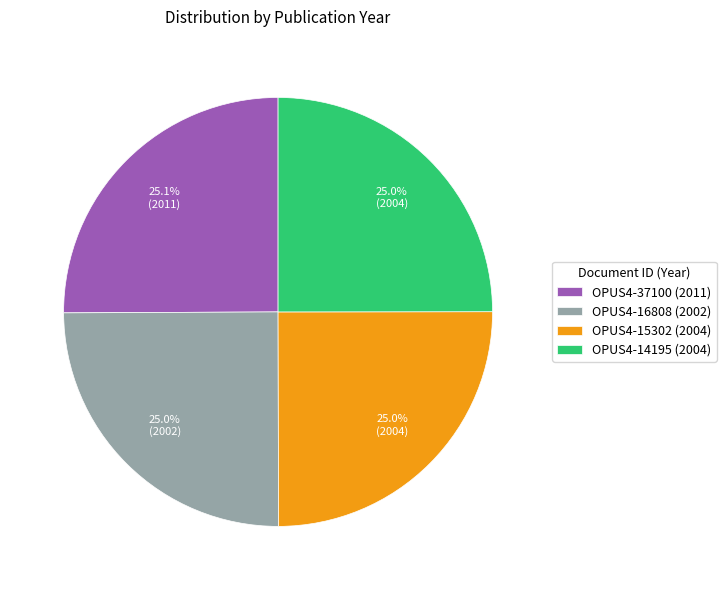

How many slices are in this pie chart?

4